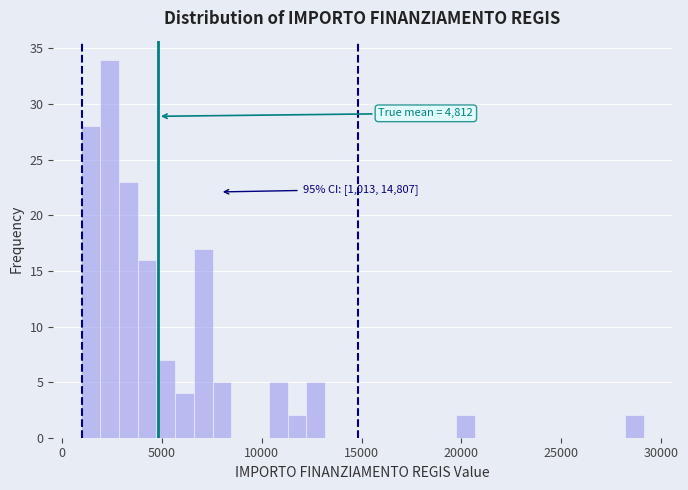

Read against the x-axis, roughly where is the centre of the tallest bar?

2500